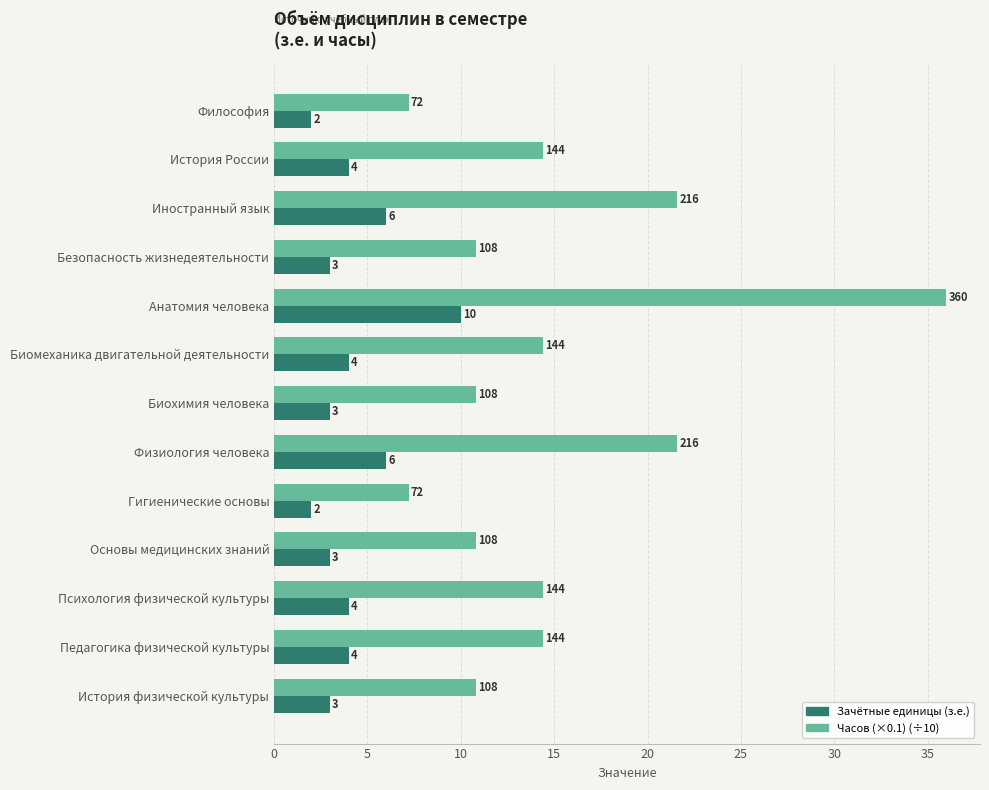

List the series in order of their peak value, highest first.

Часов (×0.1) (÷10), Зачётные единицы (з.е.)